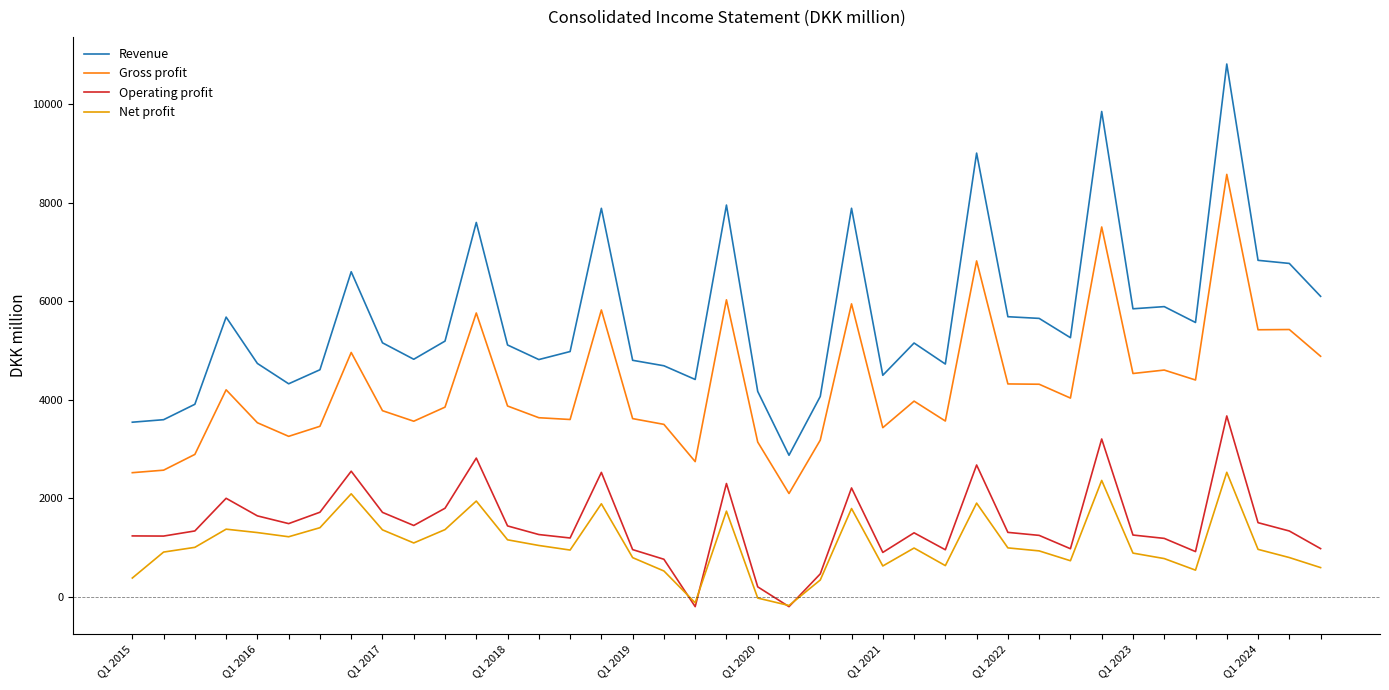

Which series has the widest spread of values?

Revenue